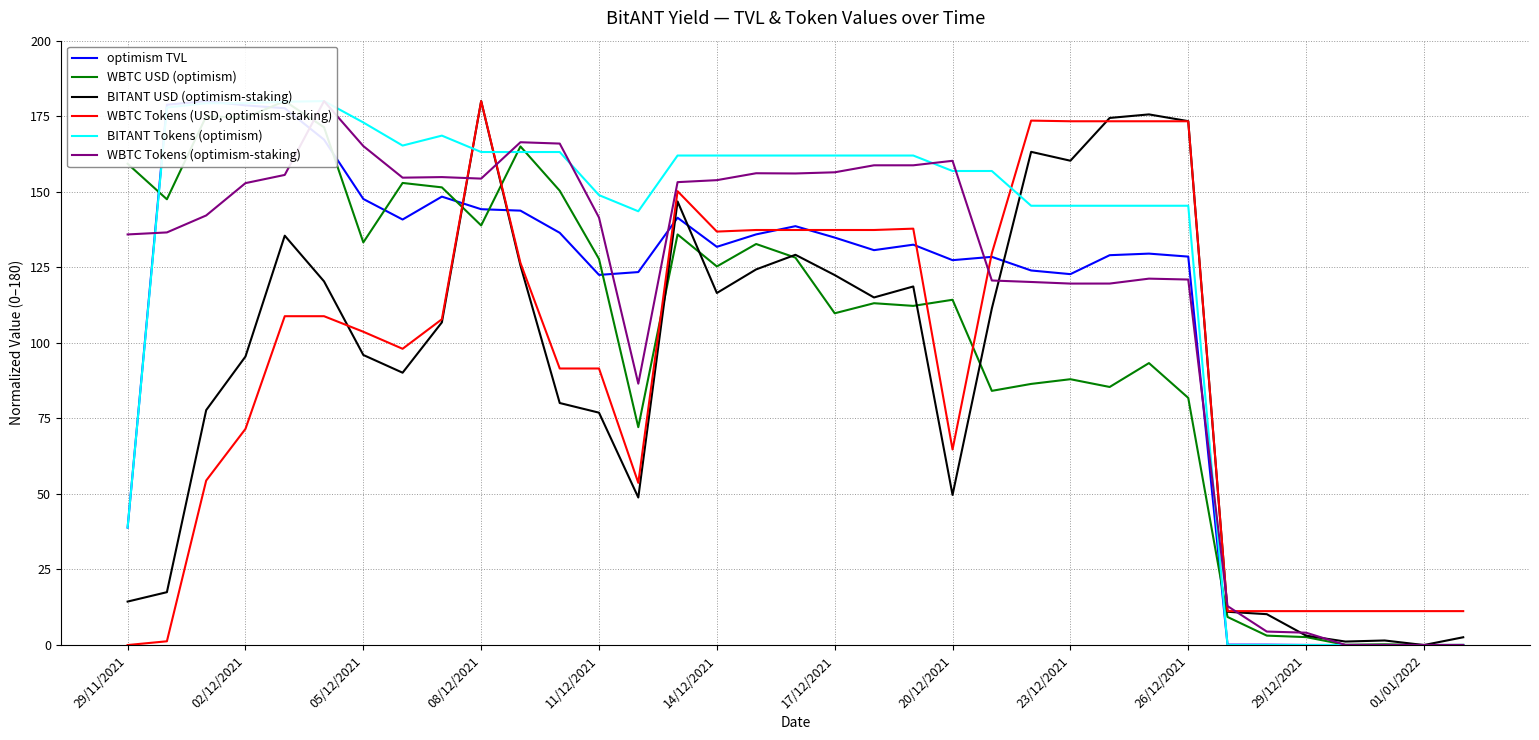

True or false: WBTC USD (optimism) has more than 2 interior local peaks.

True